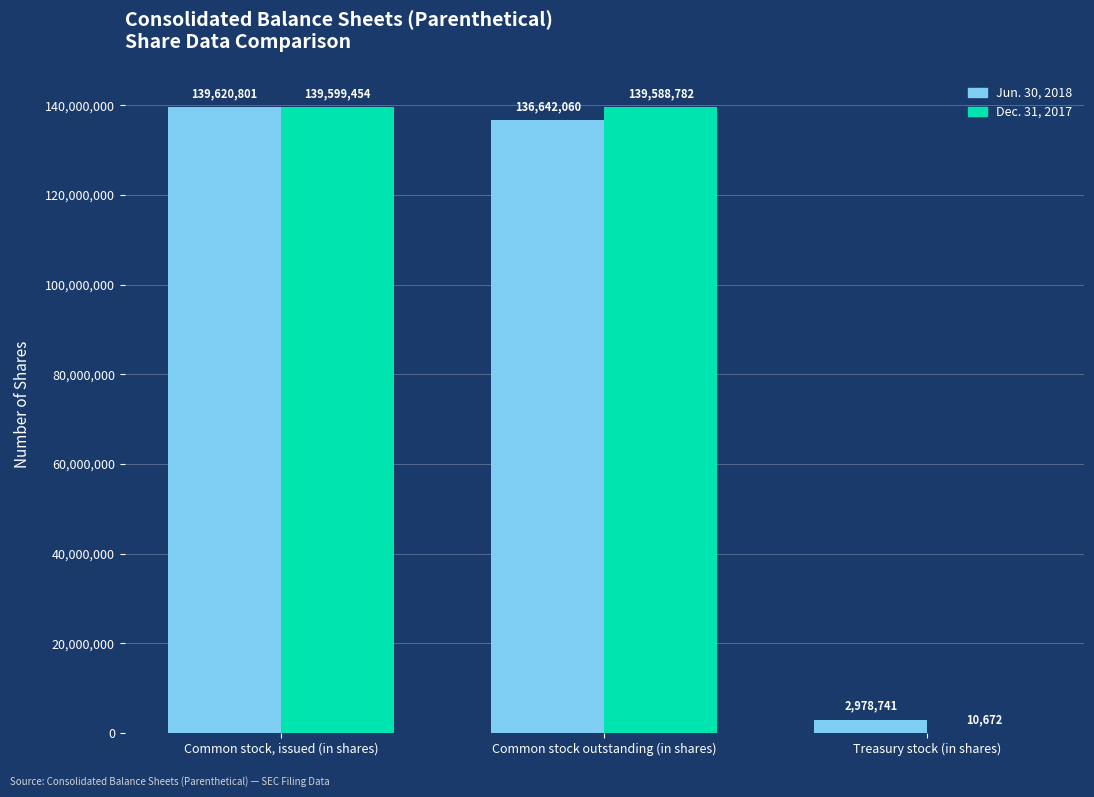

Which series has the largest total across all categories?

Jun. 30, 2018